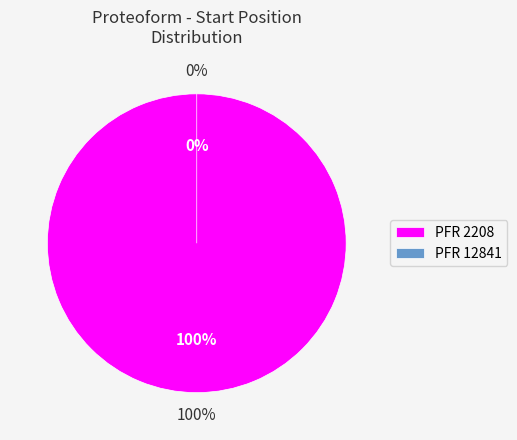

How many slices are in this pie chart?

2